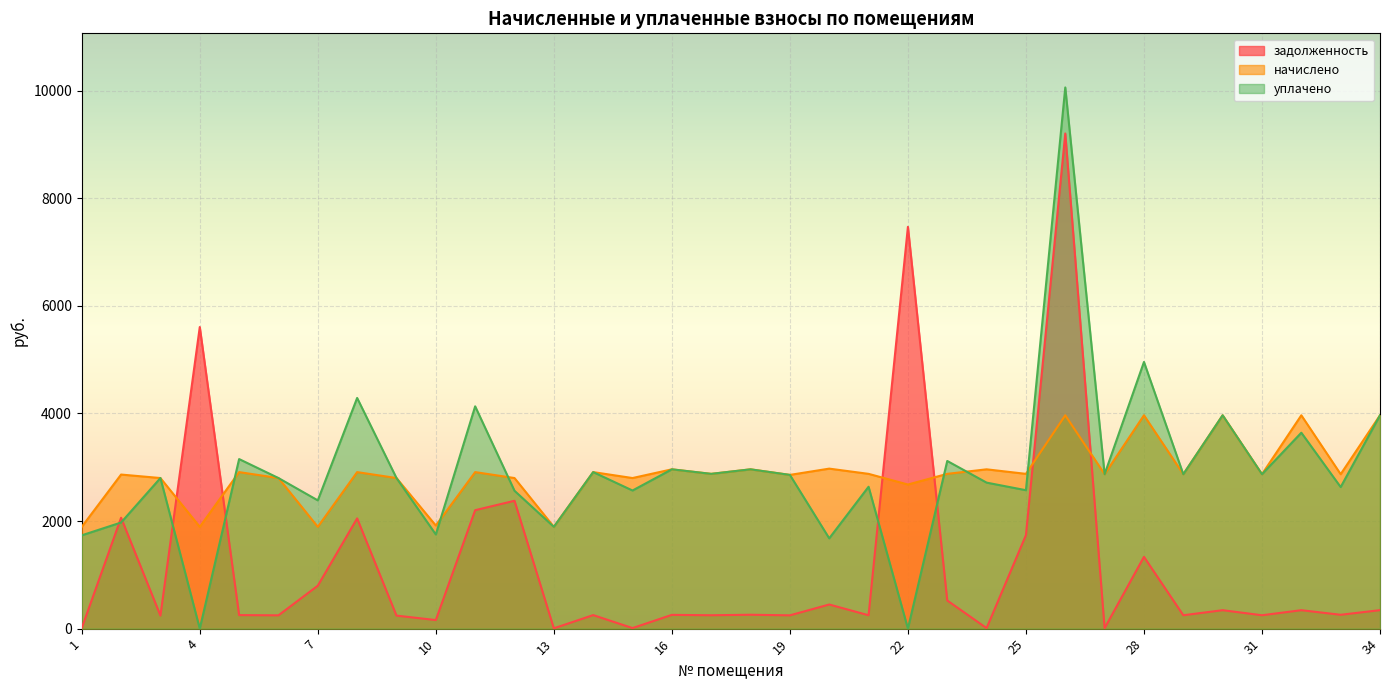

At 21, list the series in order from smallest to largest.

задолженность, уплачено, начислено